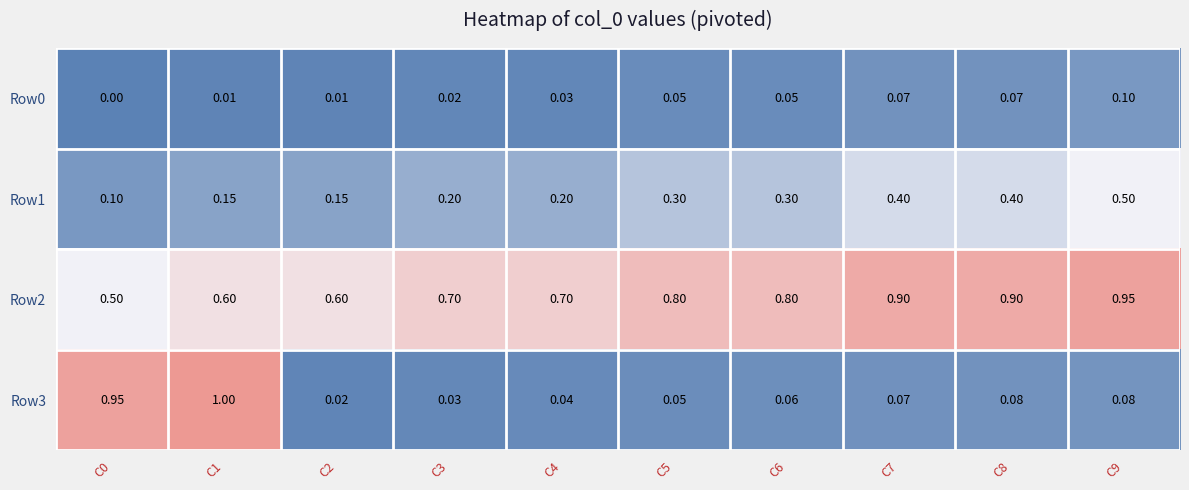

What is the difference between the highest and lowest values at C7?

0.8